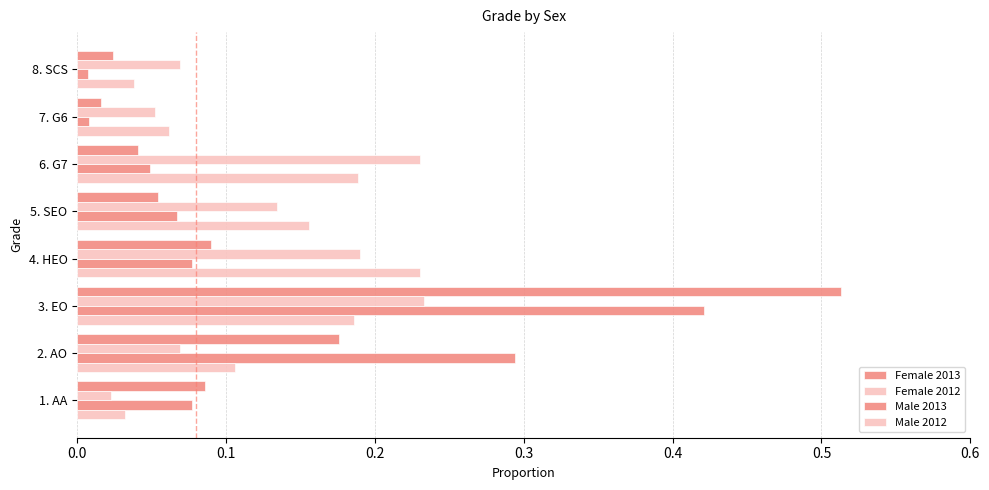

How many categories are shown in the chart?

8